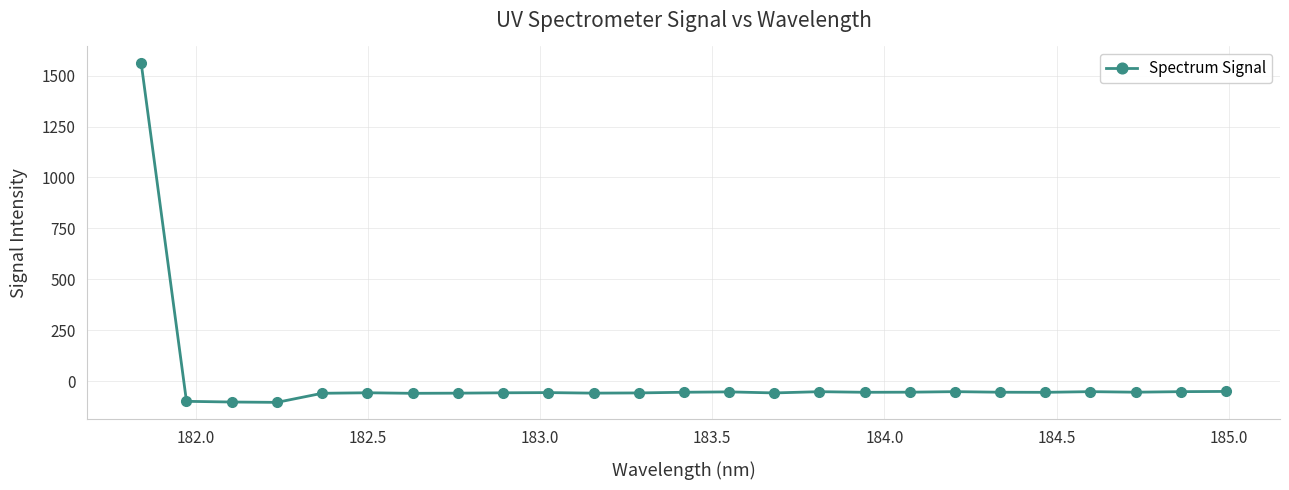

What is the difference between the maximum and minimum values?

1663.8